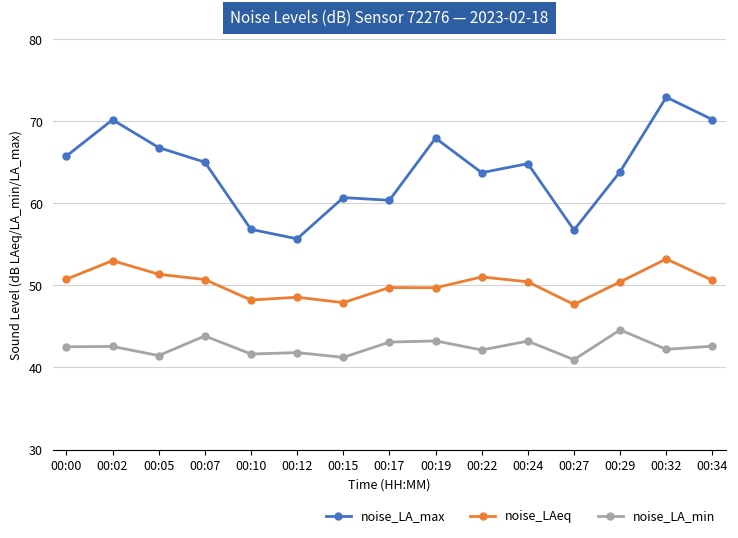

What is the difference between the maximum and minimum values in the noise_LA_max series?

17.3